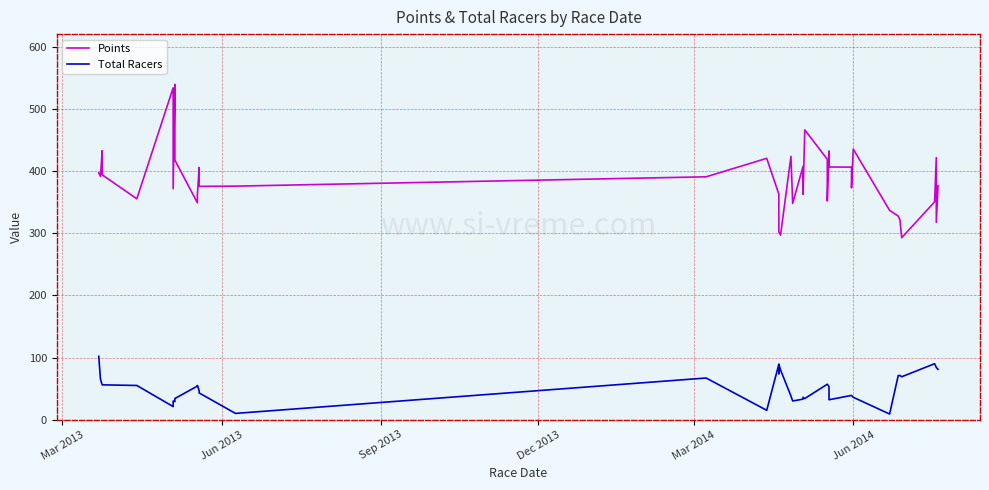

Reading left to right, extract all data points from this chart.

Points: 397.6	391.5	433.1	394.2	355.5	534.3	371.8	539.8	417.7	349.2	361.9	405.9	375.6	376.0	391.0	420.7	363.1	329.6	302.1	297.2	423.9	348.2	408.0	362.8	466.5	419.1	352.2	432.6	406.8	406.6	373.2	435.7	337.0	327.7	321.5	292.9	350.5	421.8	317.5	376.7
Total Racers: 102.0	65.0	56.0	56.0	55.0	21.0	30.0	29.0	34.0	54.0	55.0	47.0	43.0	10.0	67.0	15.0	89.0	74.0	89.0	80.0	38.0	30.0	33.0	36.0	34.0	57.0	57.0	53.0	32.0	39.0	39.0	36.0	9.0	71.0	71.0	69.0	90.0	84.0	84.0	81.0